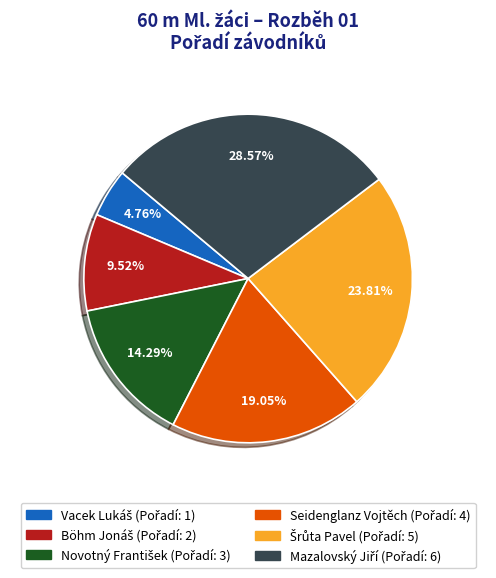

Does any single category account for the majority?

No